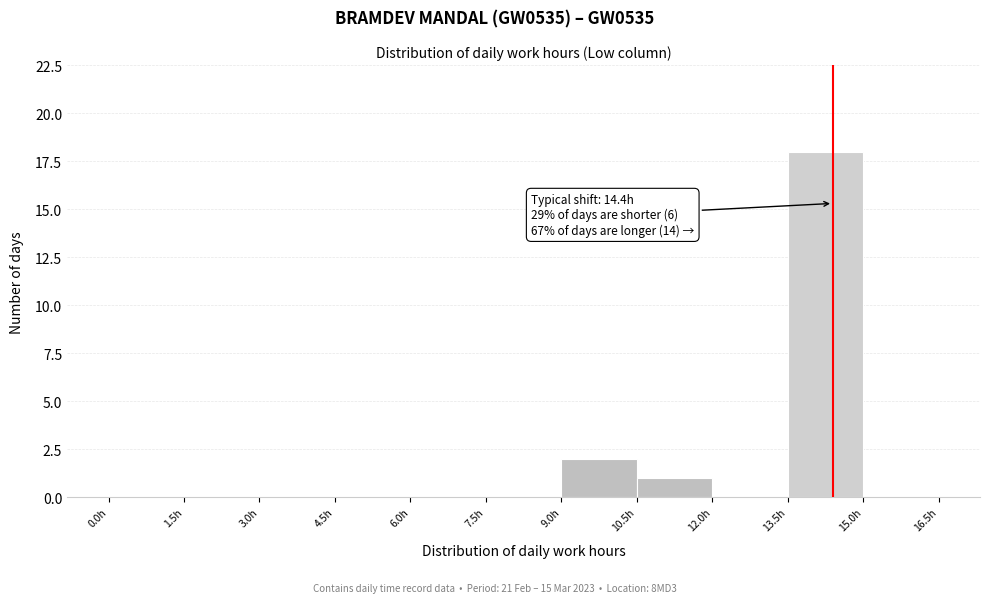

Over which range of the x-axis is the bar tallest?

13.5 to 15.0